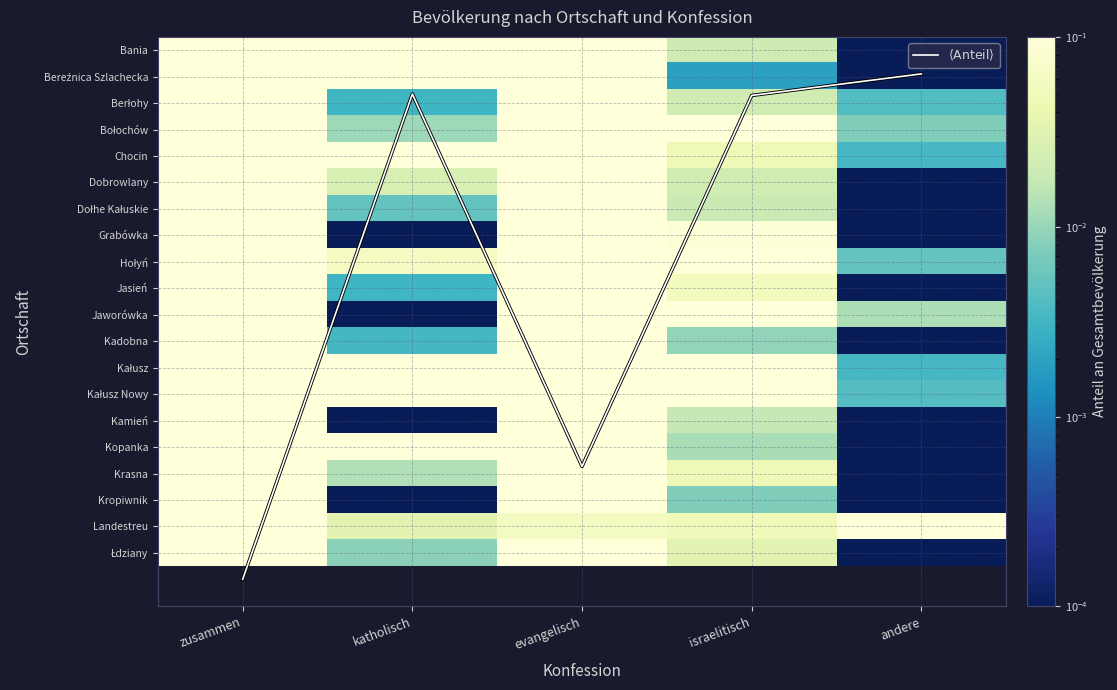

At how many categories does at least one series exceed 5?

2